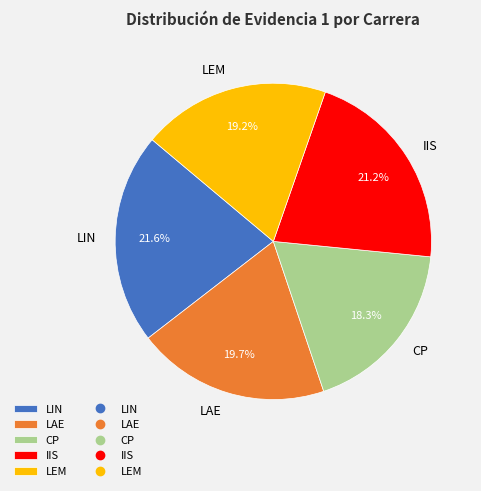

Is CP the majority of the pie?

No